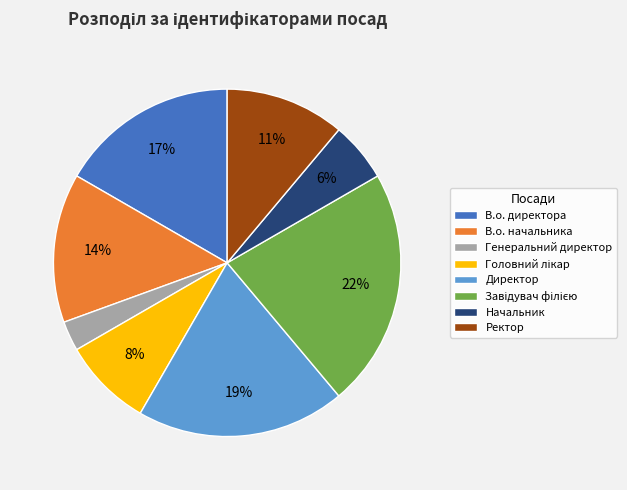

How many slices are in this pie chart?

8